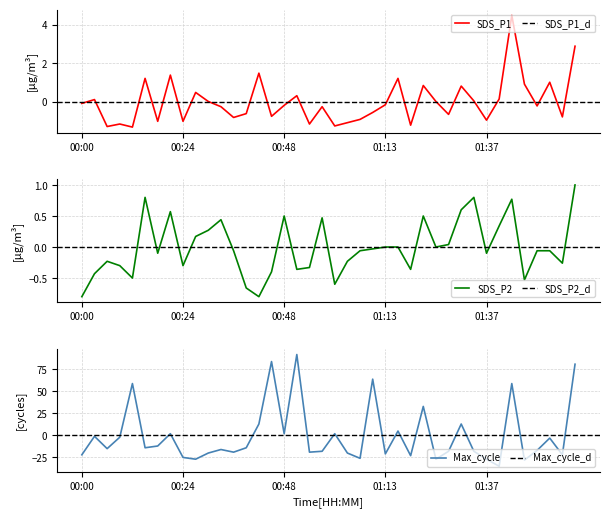

How many values in Max_cycle are below zero?

27